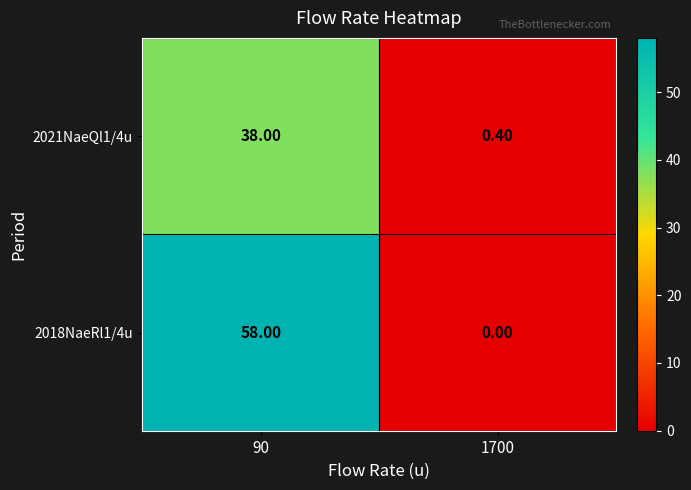

Between 90 and 1700, which series saw the biggest shift?

2018NaeRl1/4u